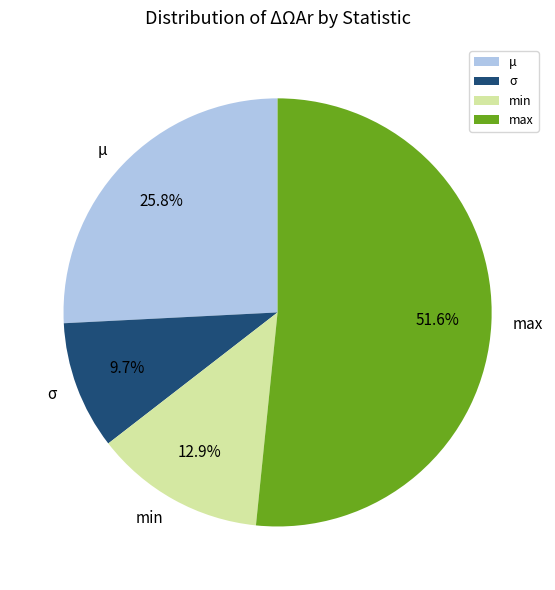

To the nearest percent, what is the combined percentage of max and μ?

77%